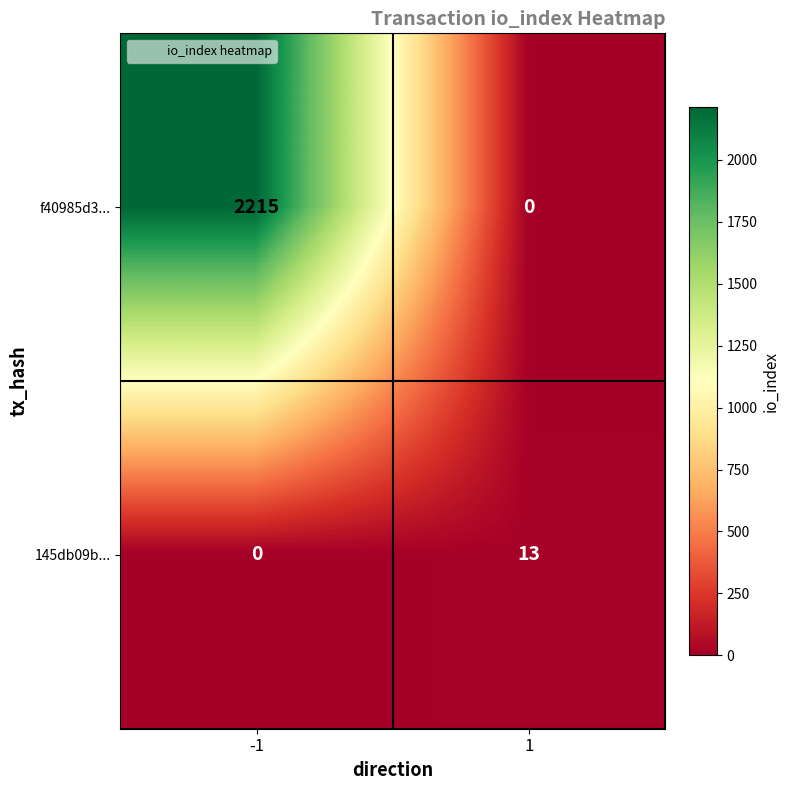

Read the 145db09b... value at 1.

13